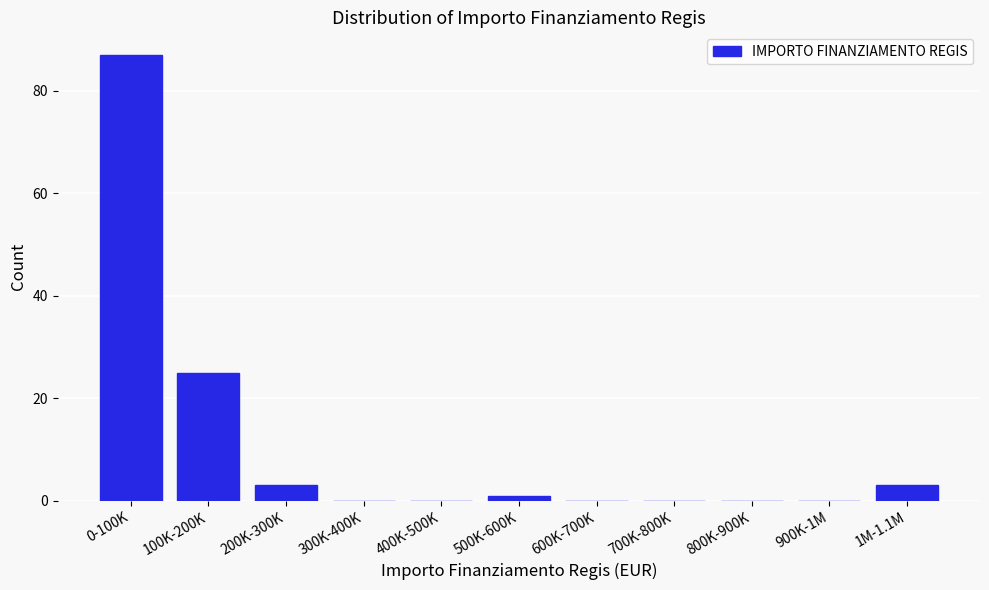

Reading right to left, list all the values displayed in this chart.

1M-1.1M=3	900K-1M=0	800K-900K=0	700K-800K=0	600K-700K=0	500K-600K=1	400K-500K=0	300K-400K=0	200K-300K=3	100K-200K=25	0-100K=87